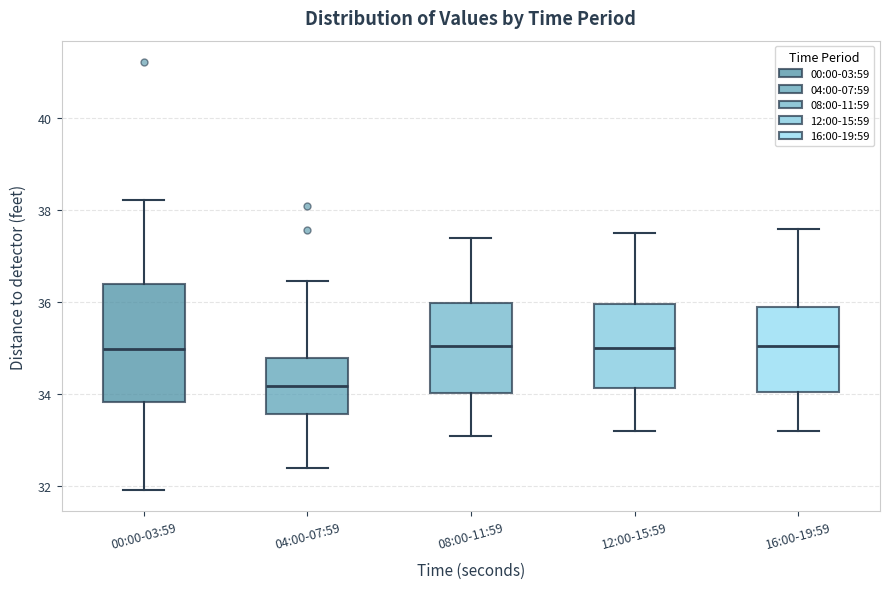

Which box is the tallest, from its lower edge to its upper edge?

00:00-03:59